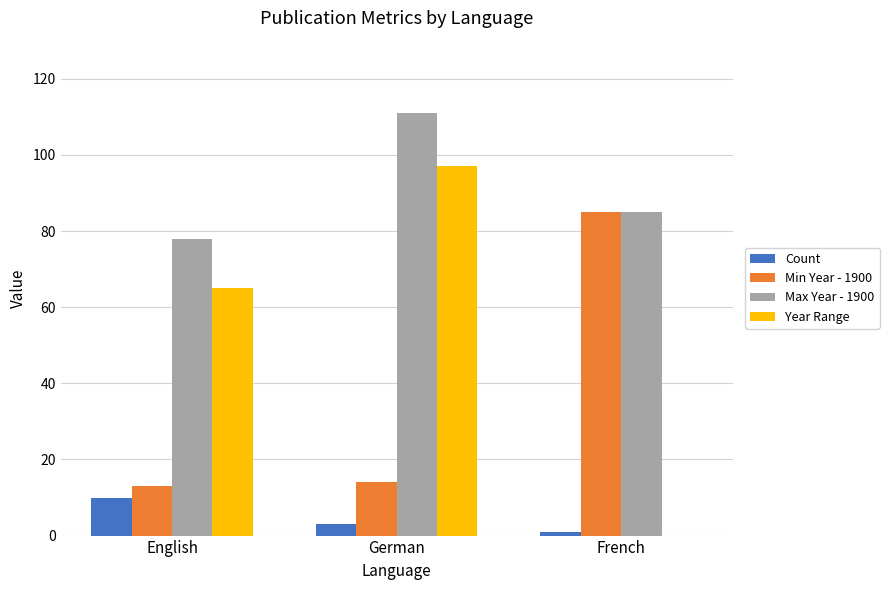

At which category is the sum across all series the highest?

German